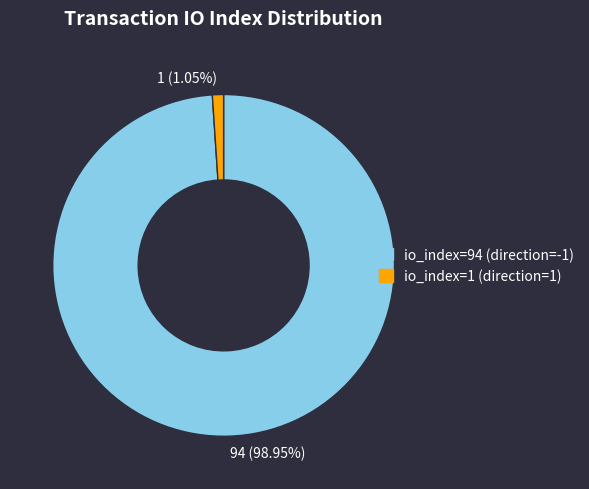

What is the total percentage of io_index=94 (direction=-1) and io_index=1 (direction=1)?

100.0%